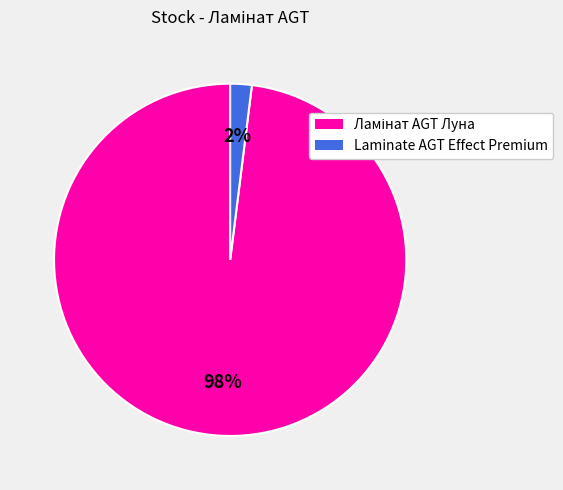

Is there a majority slice in this chart?

Yes